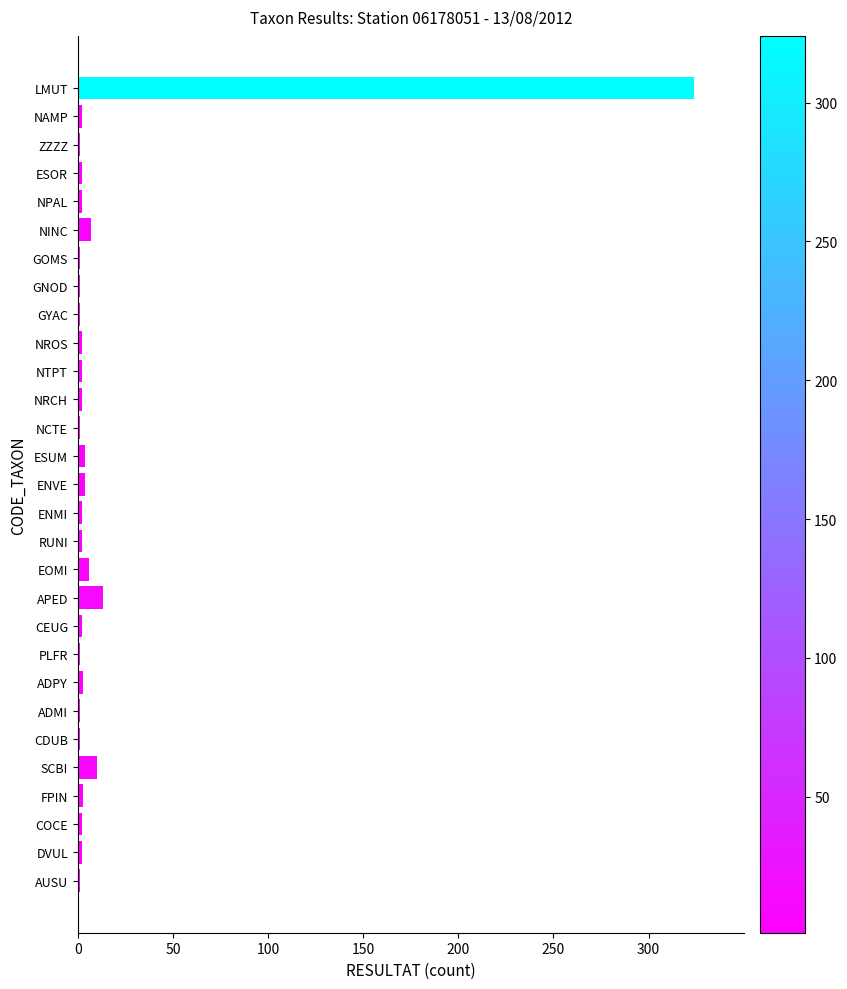

What is the sum of all values?

405